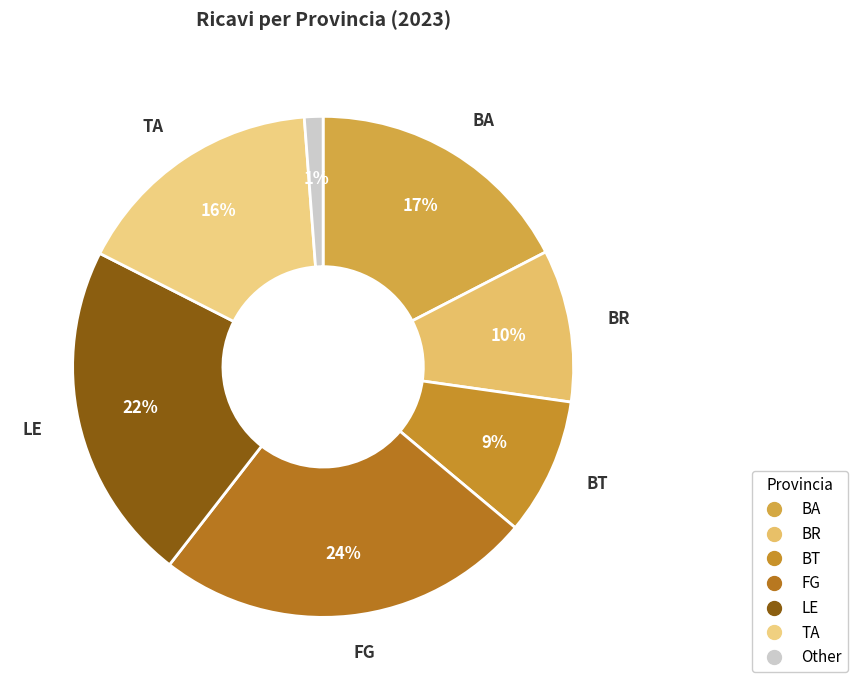

Which slice is the largest?

FG